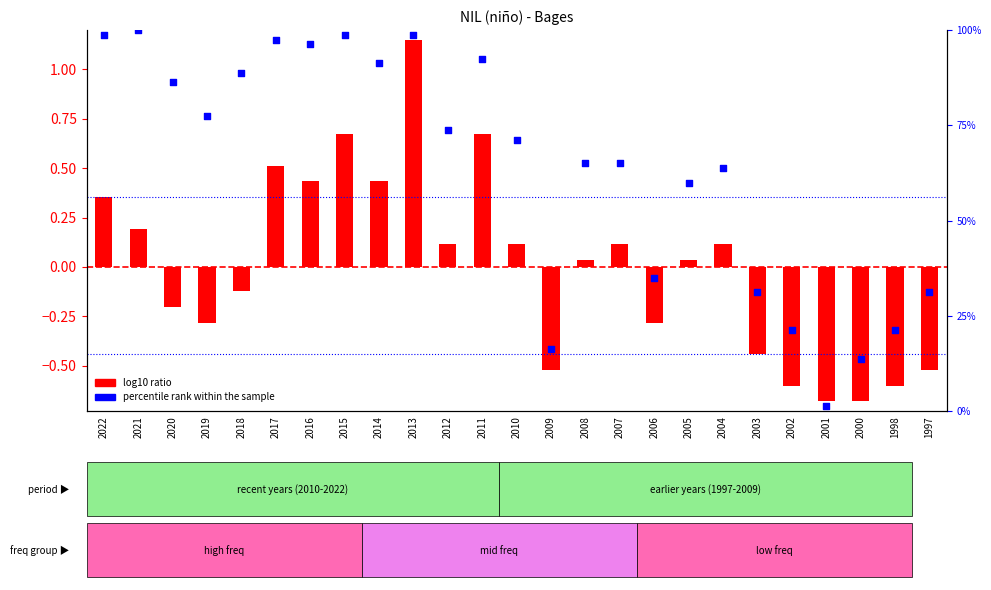

Which series has the largest Y range (max minus min)?

percentile rank within the sample